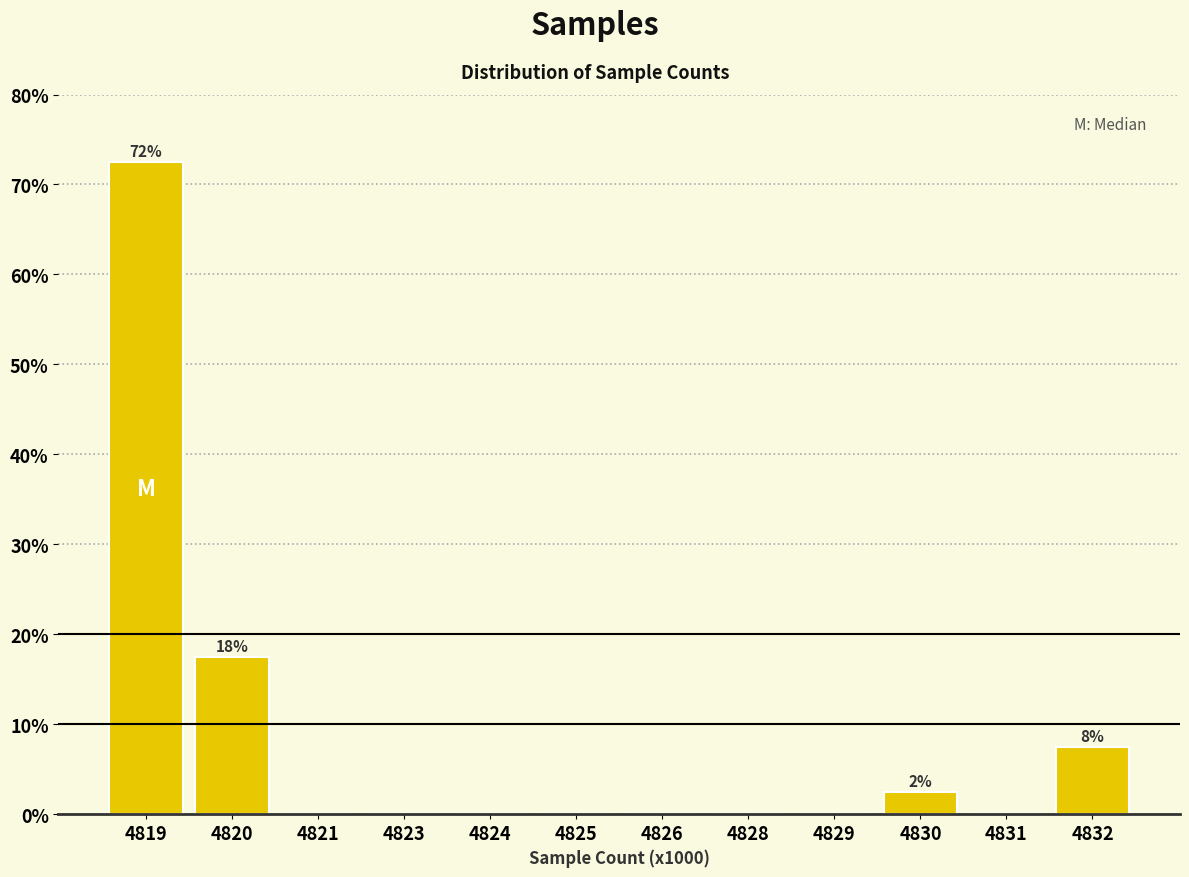

Reading left to right, list all the values displayed in this chart.

4819=72.5	4820=17.5	4821=0.0	4823=0.0	4824=0.0	4825=0.0	4826=0.0	4828=0.0	4829=0.0	4830=2.5	4831=0.0	4832=7.5